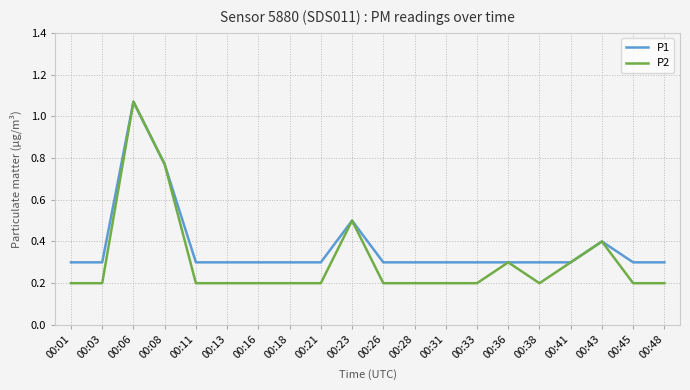

List the series in order of their overall mean, lowest first.

P2, P1